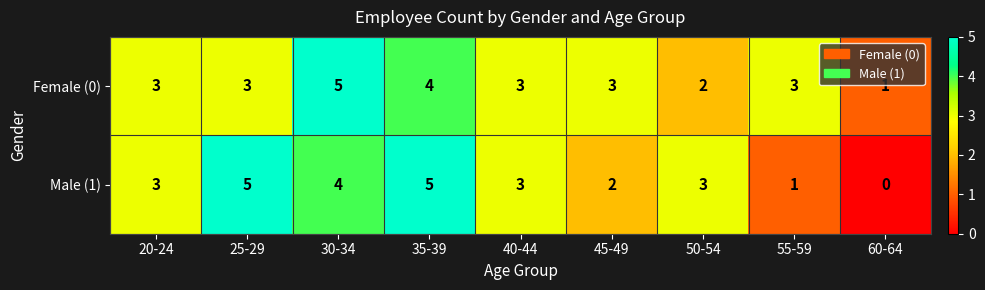

Reading right to left, what are all the values shown in this chart?

Female (0): 60-64=1	55-59=3	50-54=2	45-49=3	40-44=3	35-39=4	30-34=5	25-29=3	20-24=3
Male (1): 60-64=0	55-59=1	50-54=3	45-49=2	40-44=3	35-39=5	30-34=4	25-29=5	20-24=3